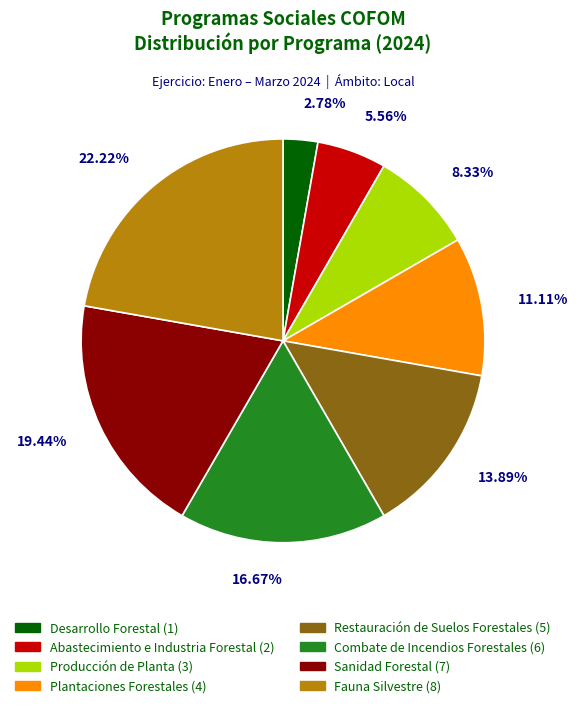

How many segments does this pie chart have?

8